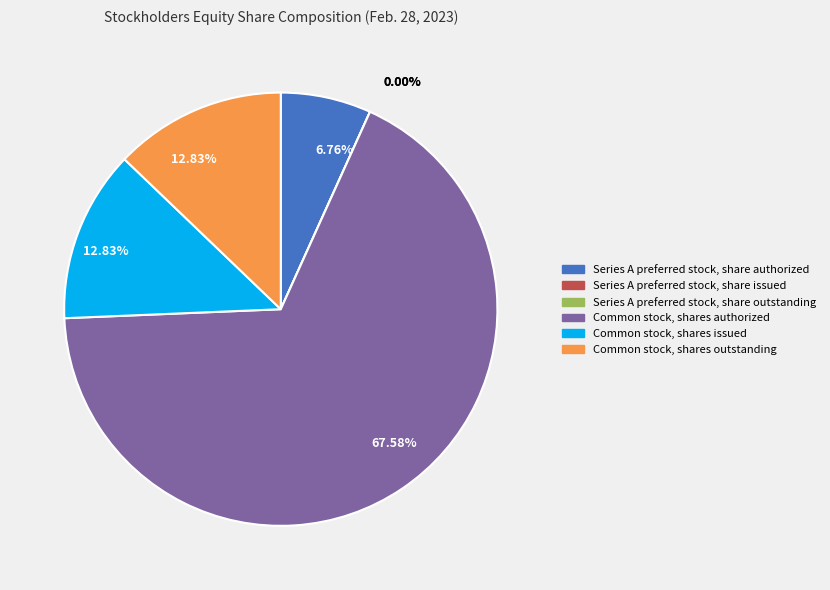

To the nearest percent, what is the average slice percentage?

17%